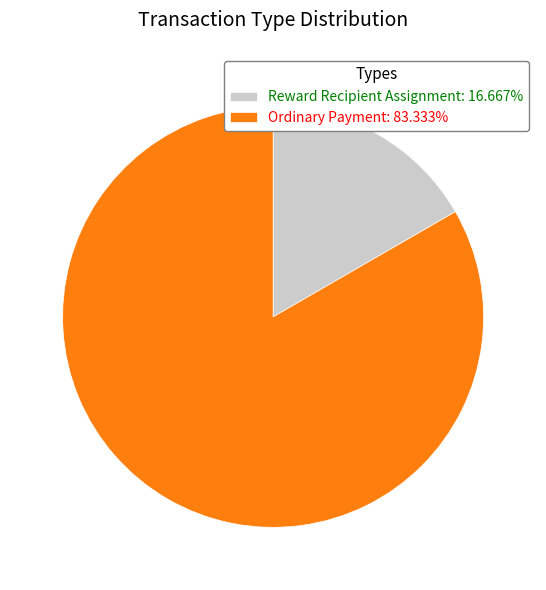

Which has a higher value, Reward Recipient Assignment or Ordinary Payment?

Ordinary Payment